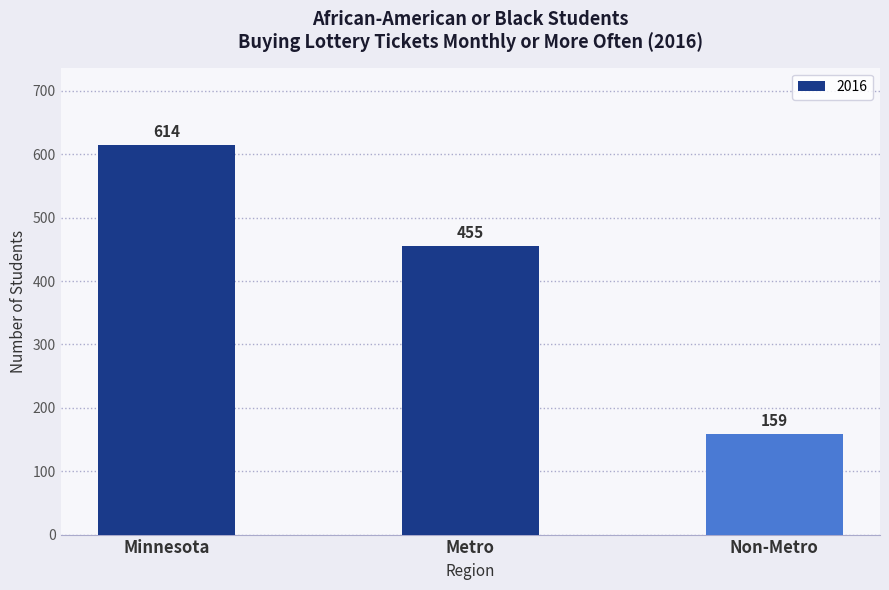

What is the difference between the maximum and minimum values?

455